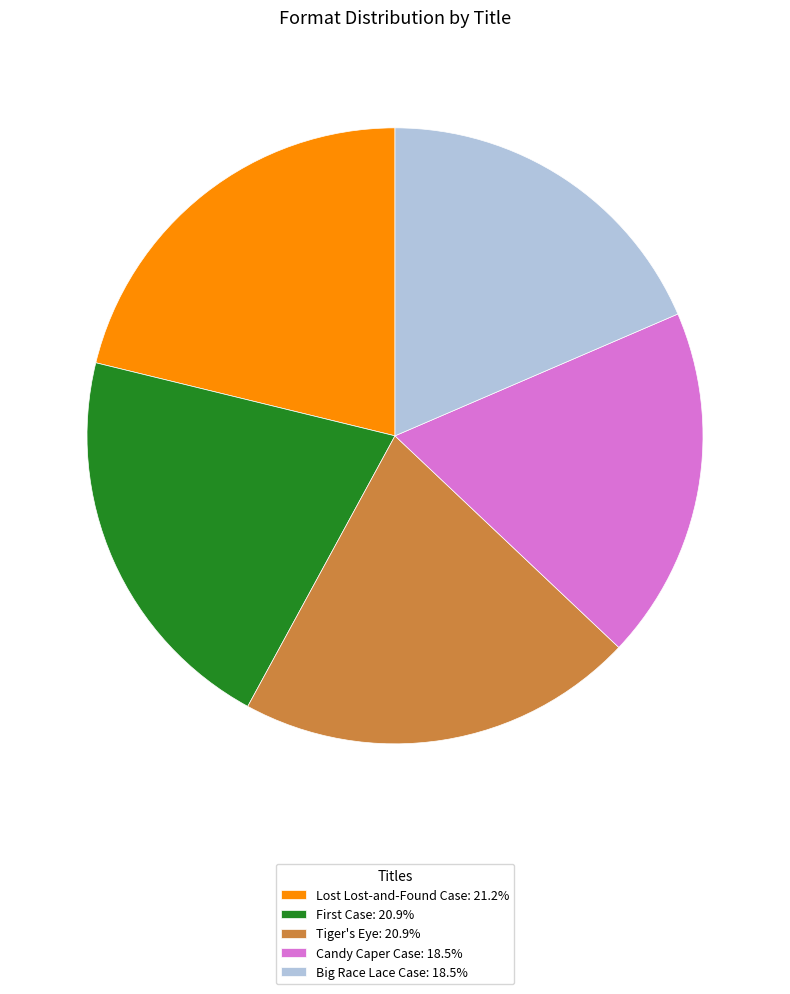

Combined, do Tiger's Eye: 20.9% and Lost Lost-and-Found Case: 21.2% account for over 50%?

No